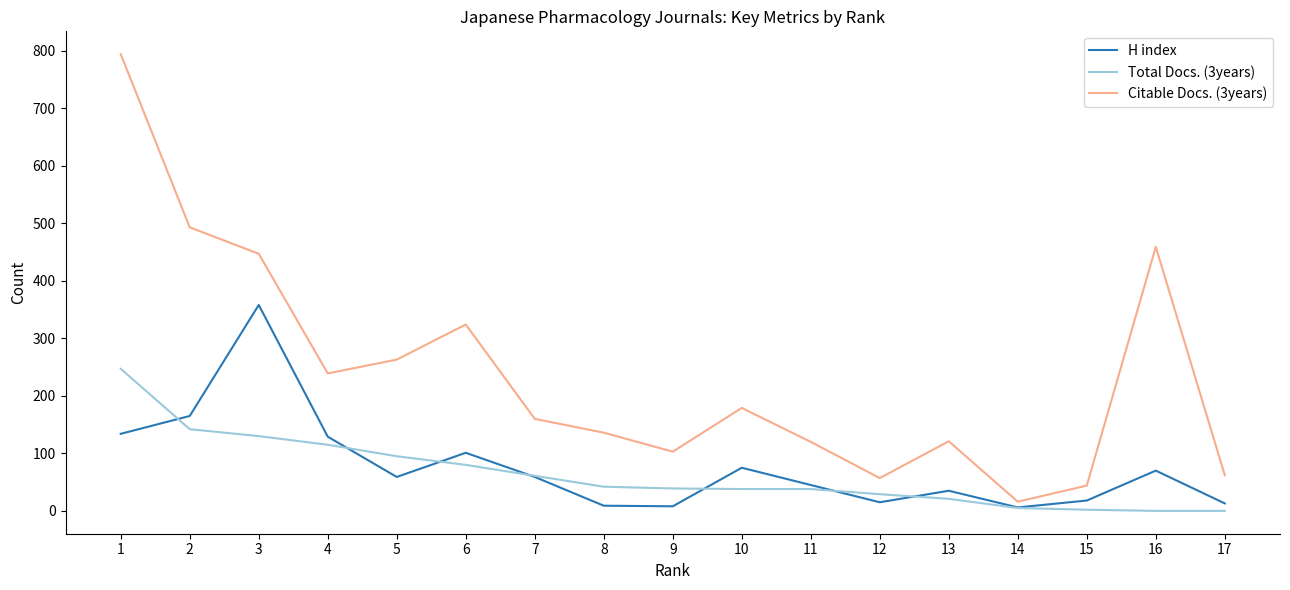

What is the difference between the Citable Docs. (3years) values at 9 and 12?

46